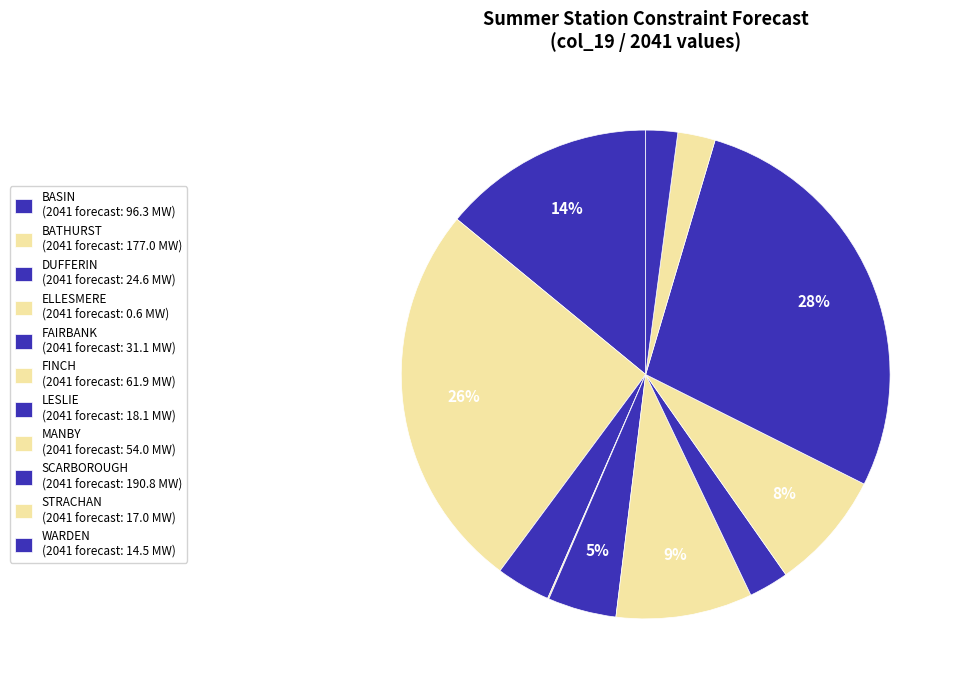

How many slices are in this pie chart?

11